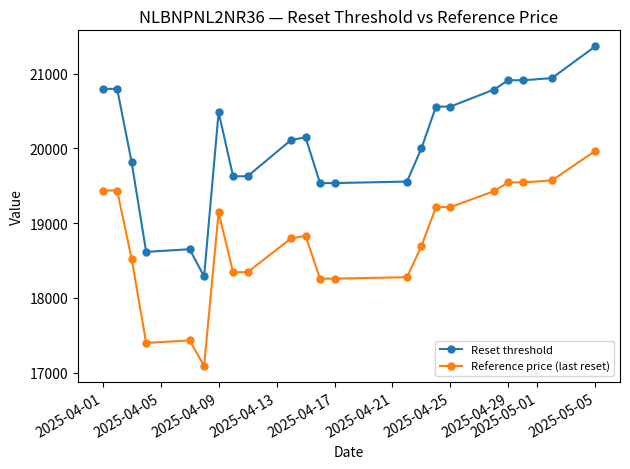

Which series has the largest range (max minus min)?

Reset threshold